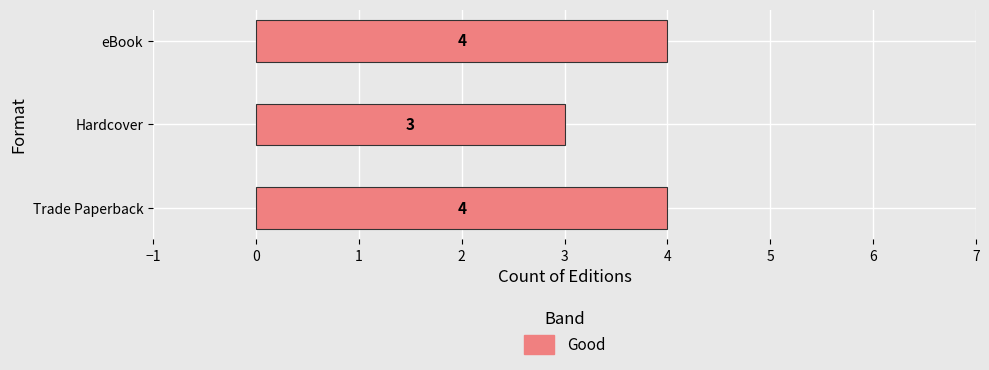

The value at Trade Paperback is 1. True or false?

False